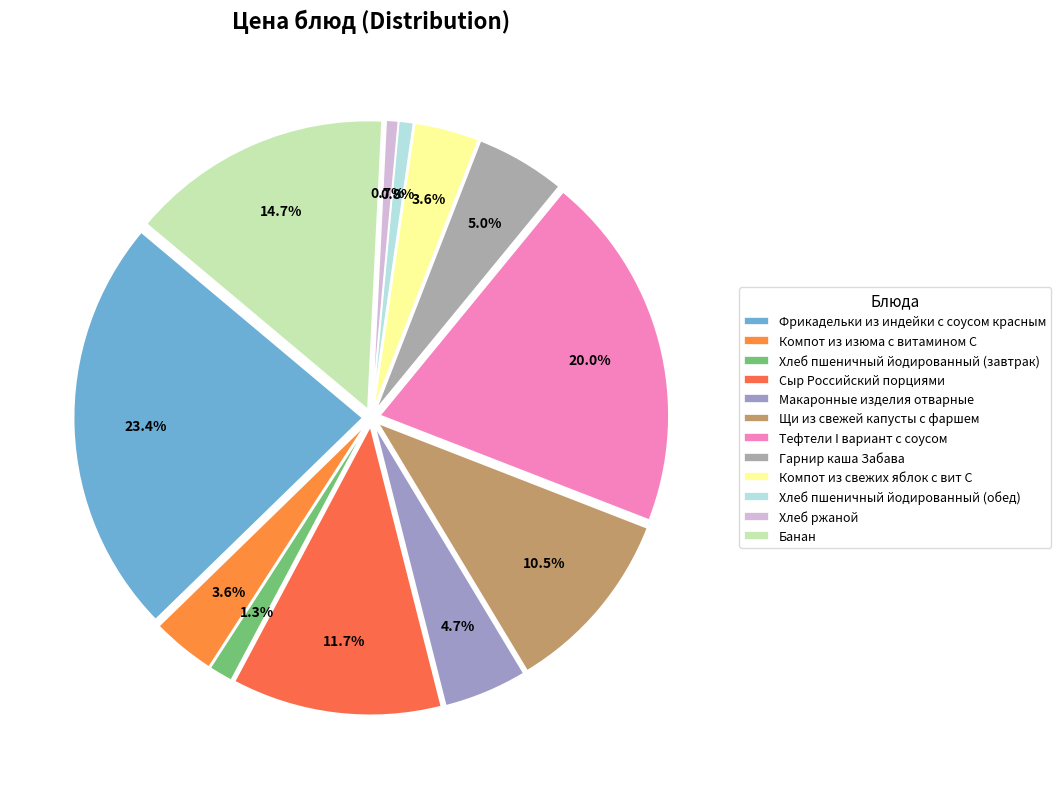

True or false: Тефтели I вариант с соусом accounts for 27% of the total.

False